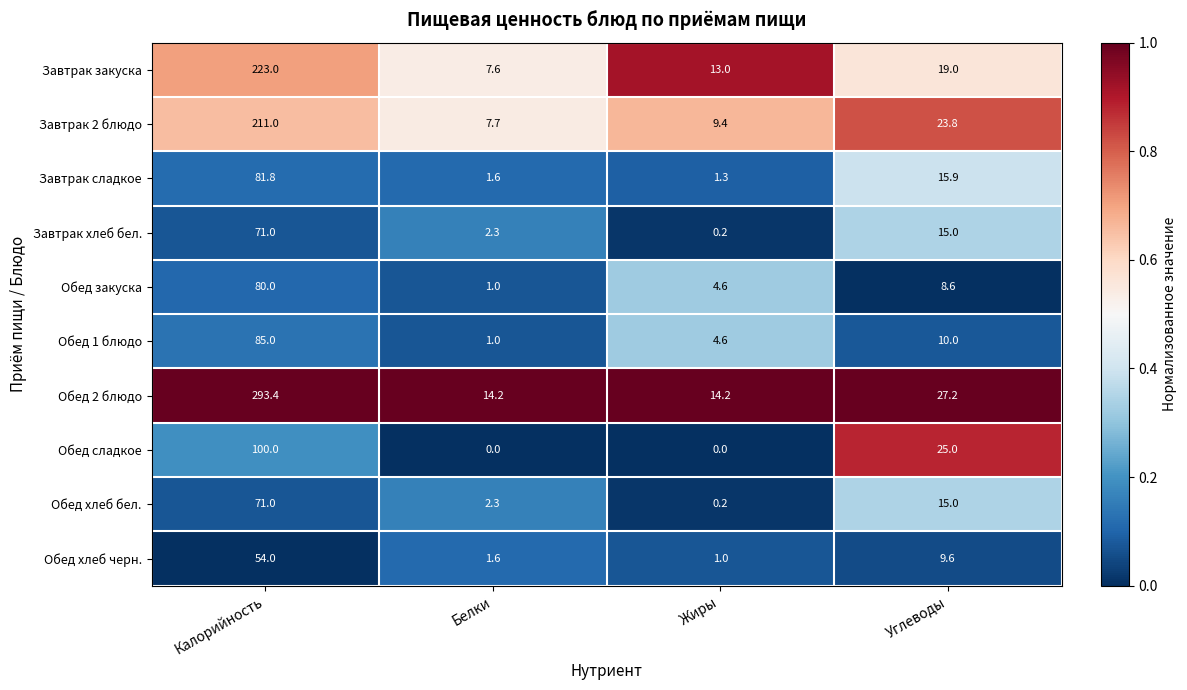

Which series has the largest range (max minus min)?

Обед 2 блюдо